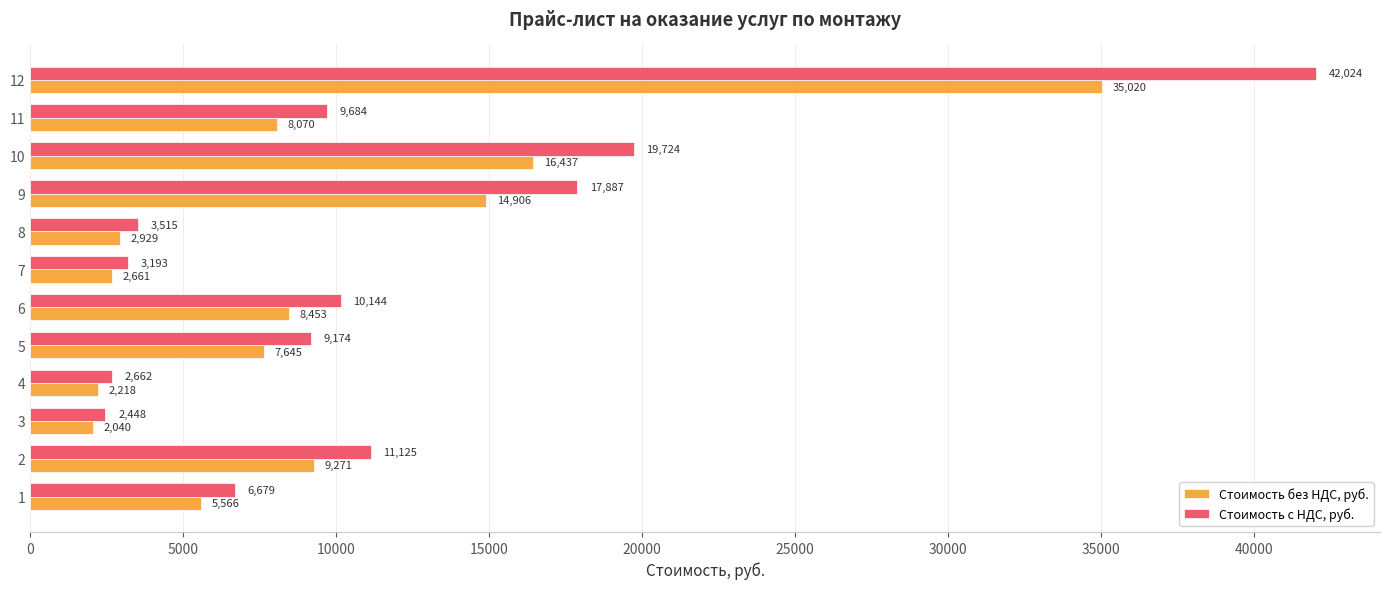

Is it true that Стоимость без НДС, руб. equals 16187.9 at 2?

False